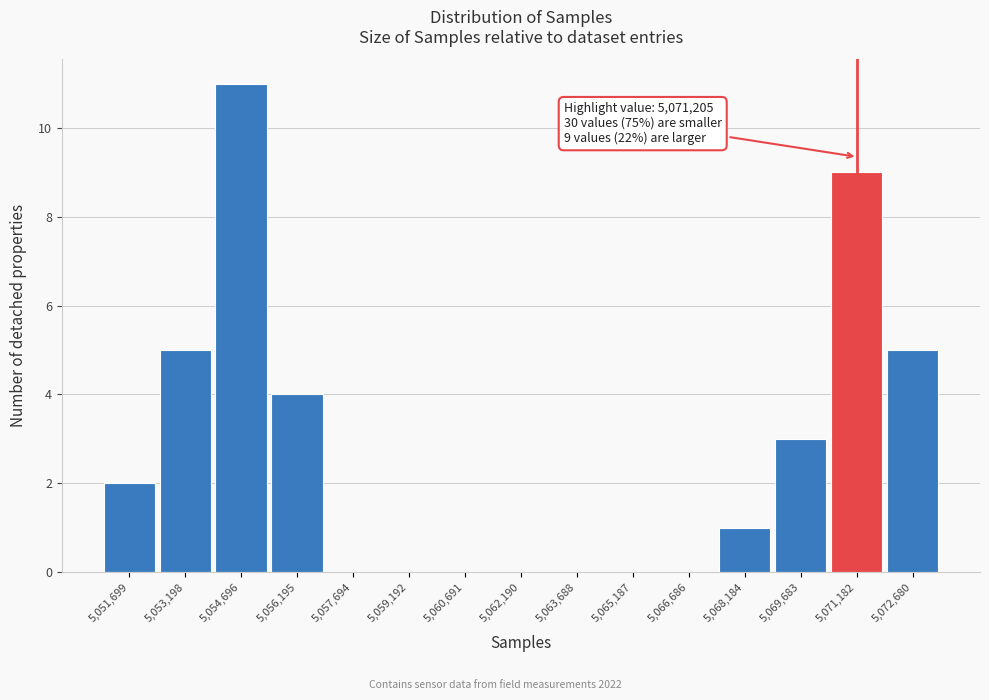

Which range on the x-axis has the tallest bar?

5054000 to 5055400